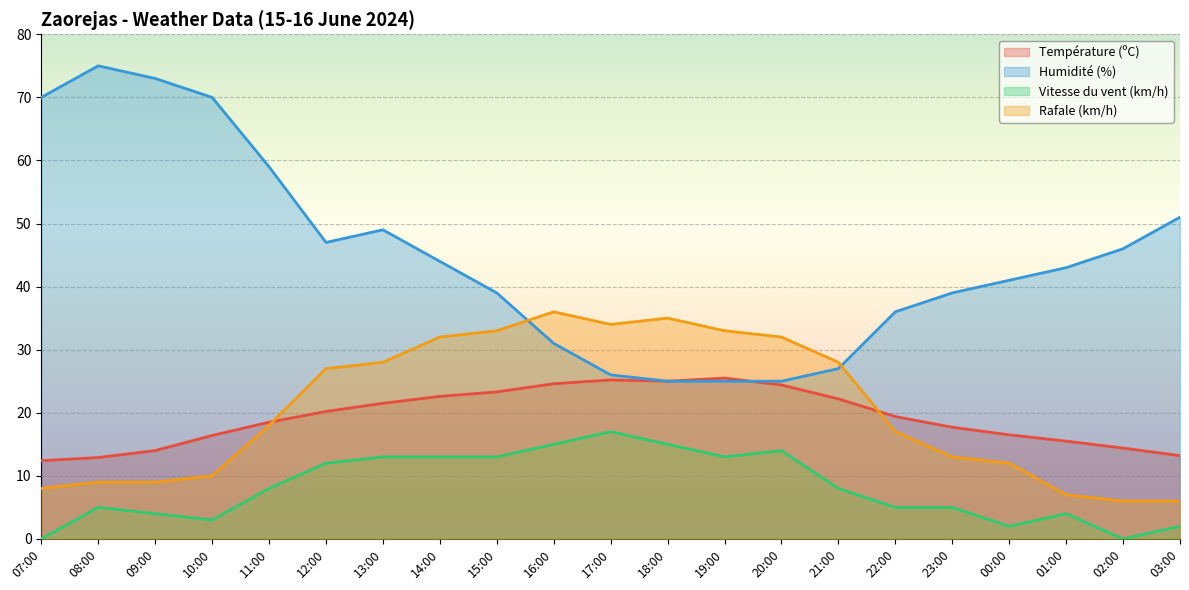

What is the value of the Vitesse du vent (km/h) point at the 7th from the left?

13.0